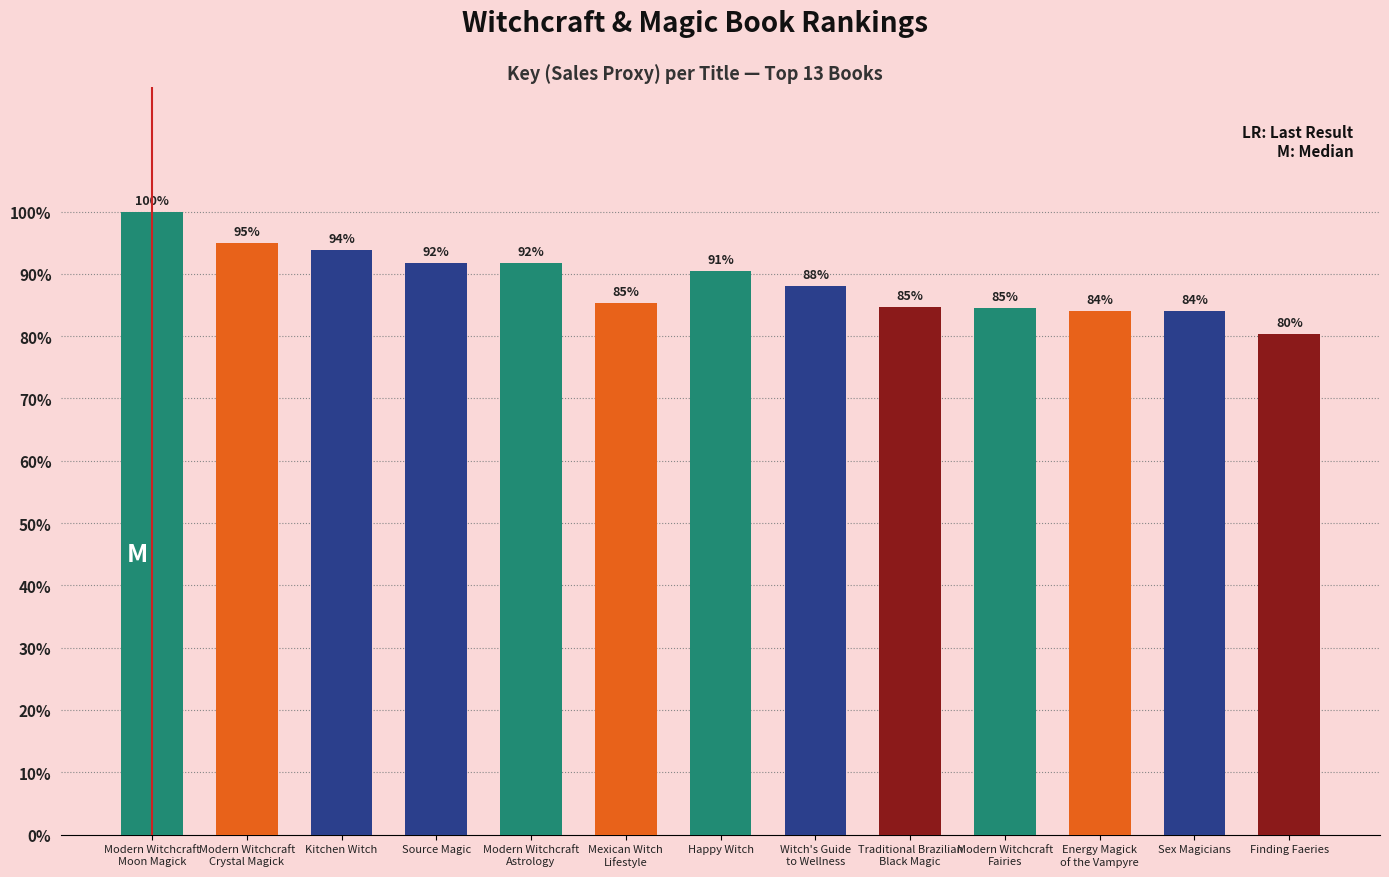

What is the difference between the maximum and minimum values?

19.7